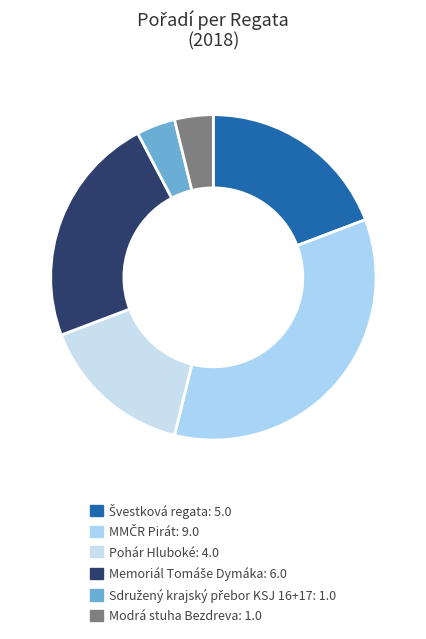

How many segments does this pie chart have?

6